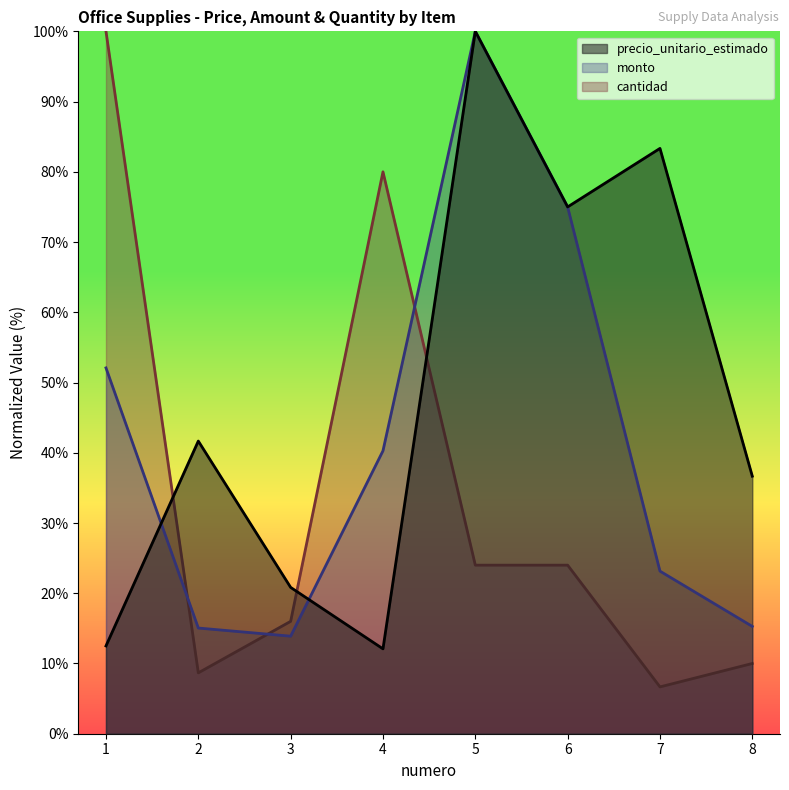

Reading left to right, transcribe all the data shown in this chart.

precio_unitario_estimado: 12.5	41.7	20.8	12.1	100.0	75.0	83.3	36.7
monto: 52.1	15.0	13.9	40.3	100.0	75.0	23.1	15.3
cantidad: 100.0	8.7	16.0	80.0	24.0	24.0	6.7	10.0